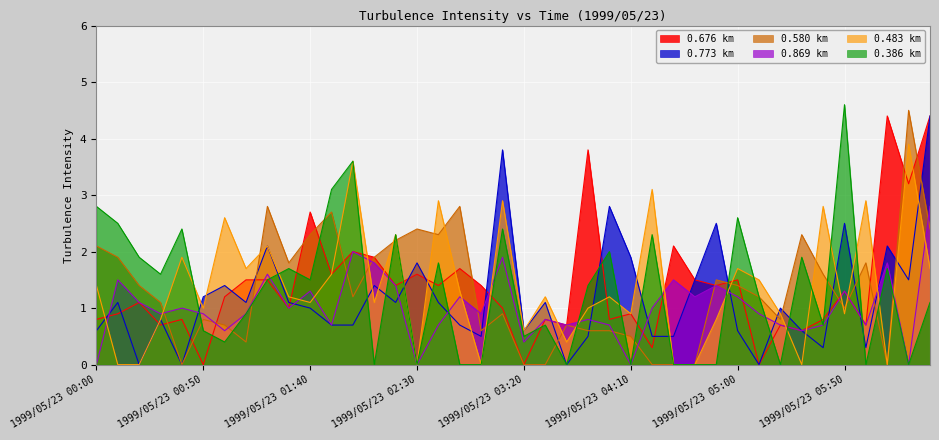

What is the total value across all series at 1999/05/23 01:50?

10.4